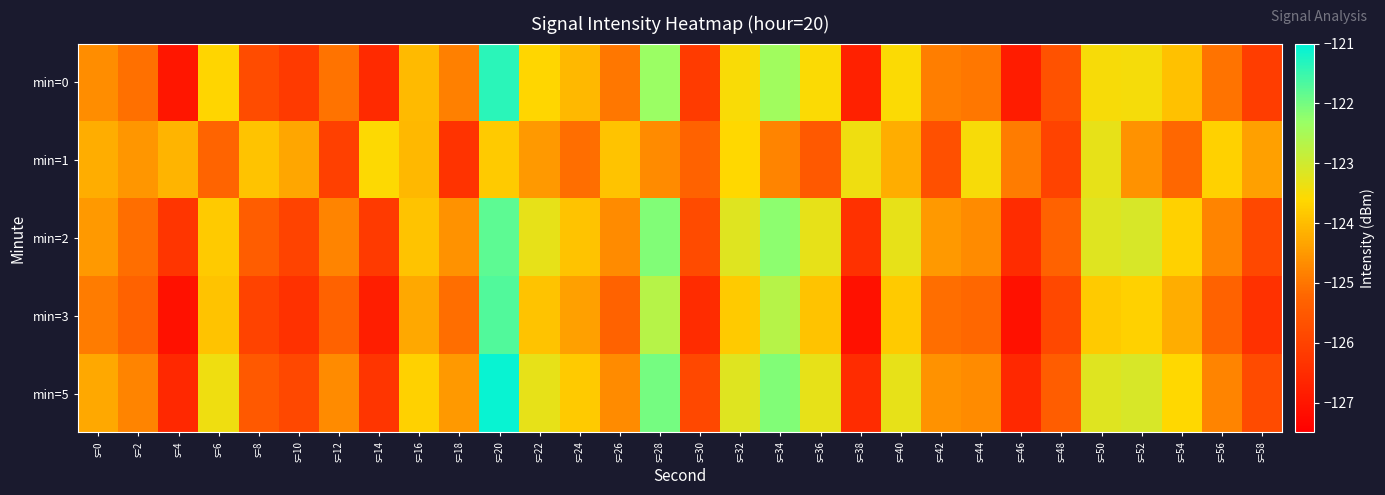

Which series has the largest total across all categories?

min=5